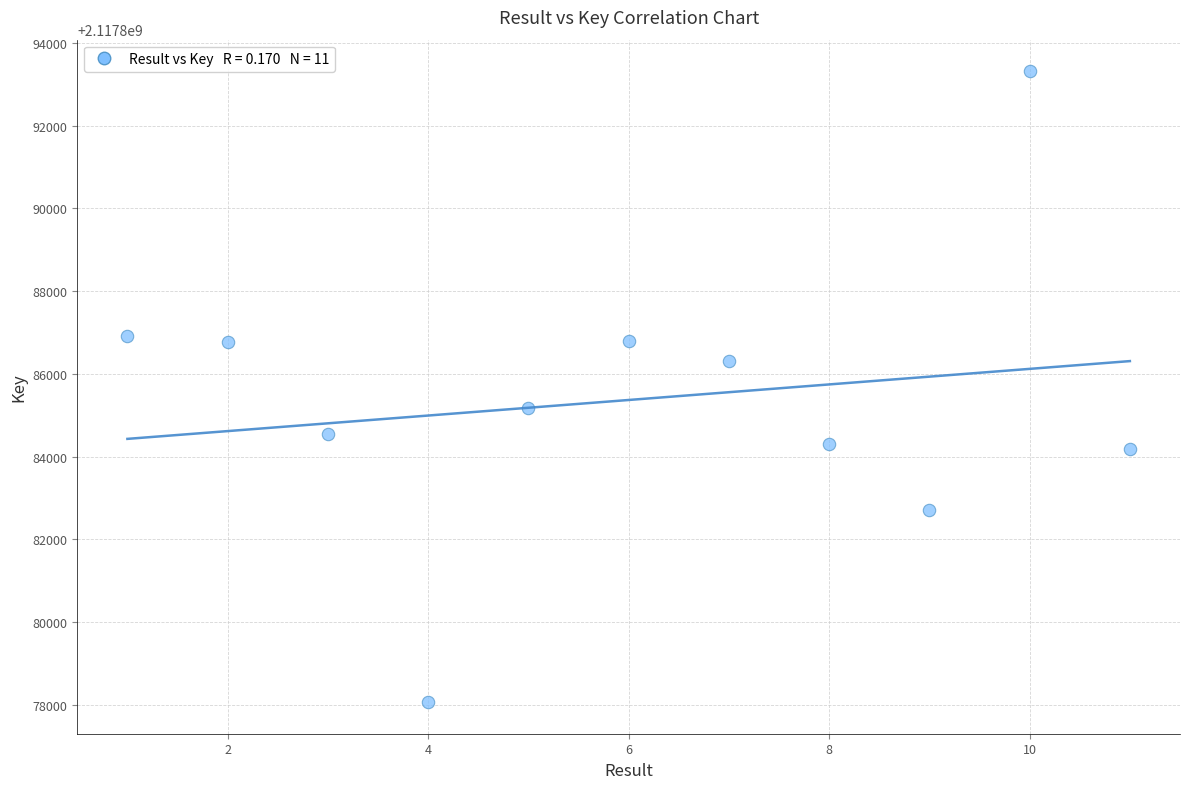

What is the average Y value?

2117885367